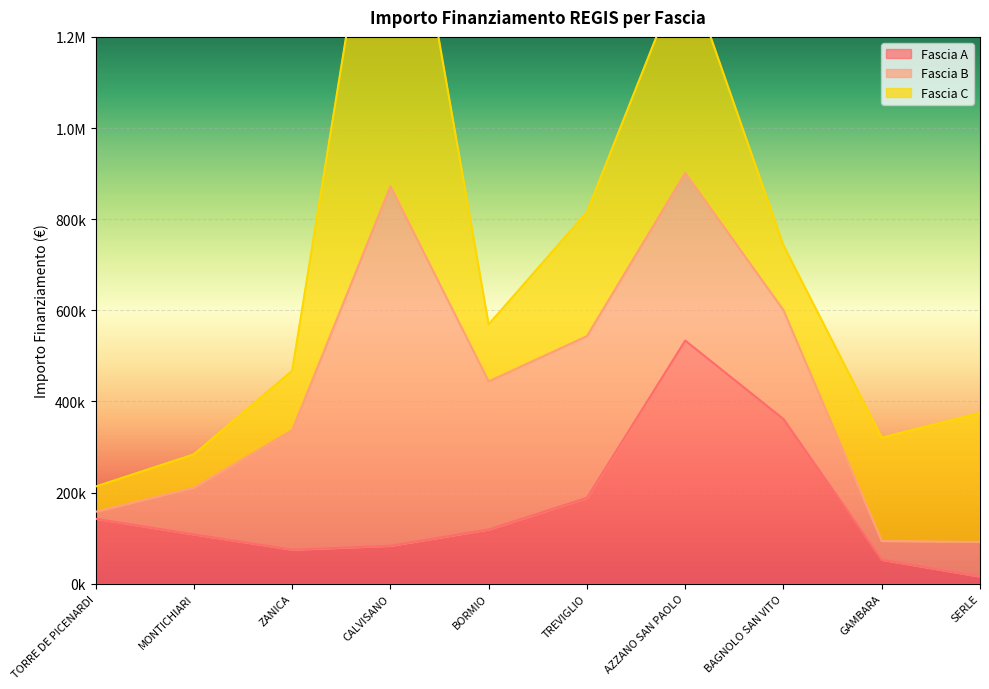

Rank the categories by Fascia B value from lowest to highest.

TORRE DE PICENARDI, GAMBARA, SERLE, MONTICHIARI, BAGNOLO SAN VITO, ZANICA, BORMIO, TREVIGLIO, AZZANO SAN PAOLO, CALVISANO